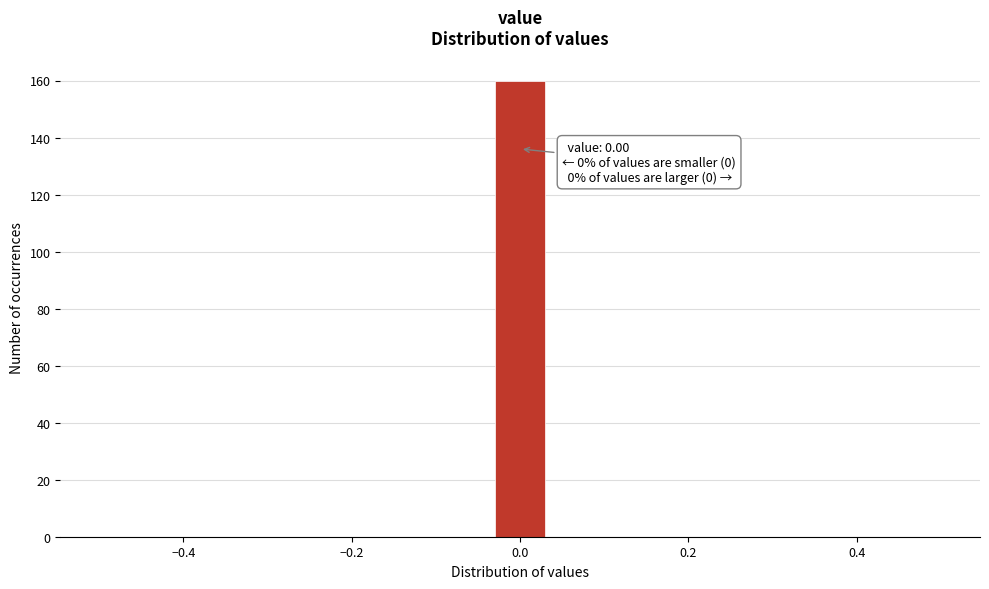

Read against the x-axis, roughly where is the centre of the tallest bar?

0.00